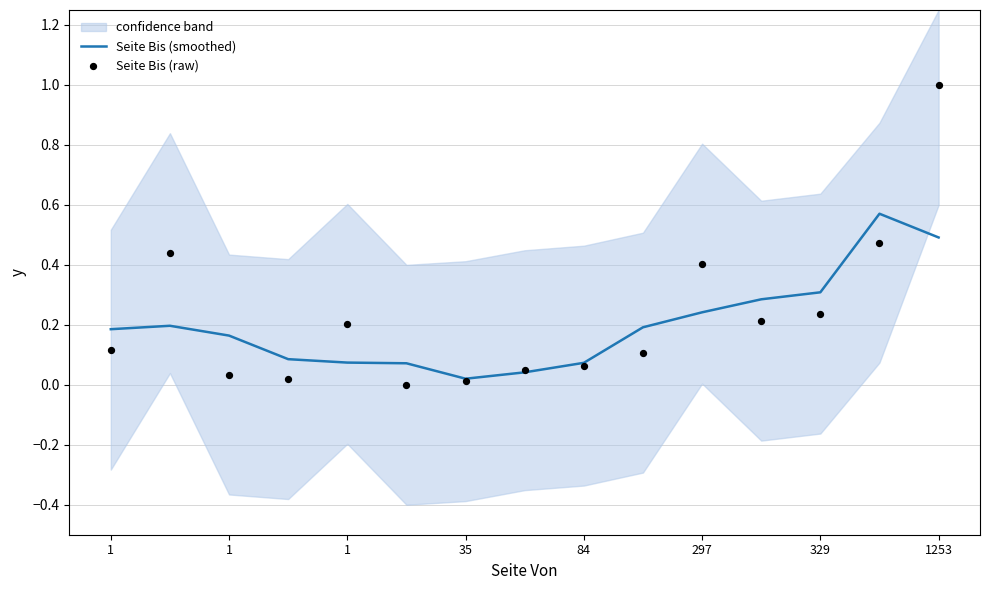

Which series has the widest spread of Y values?

Seite Bis (raw)